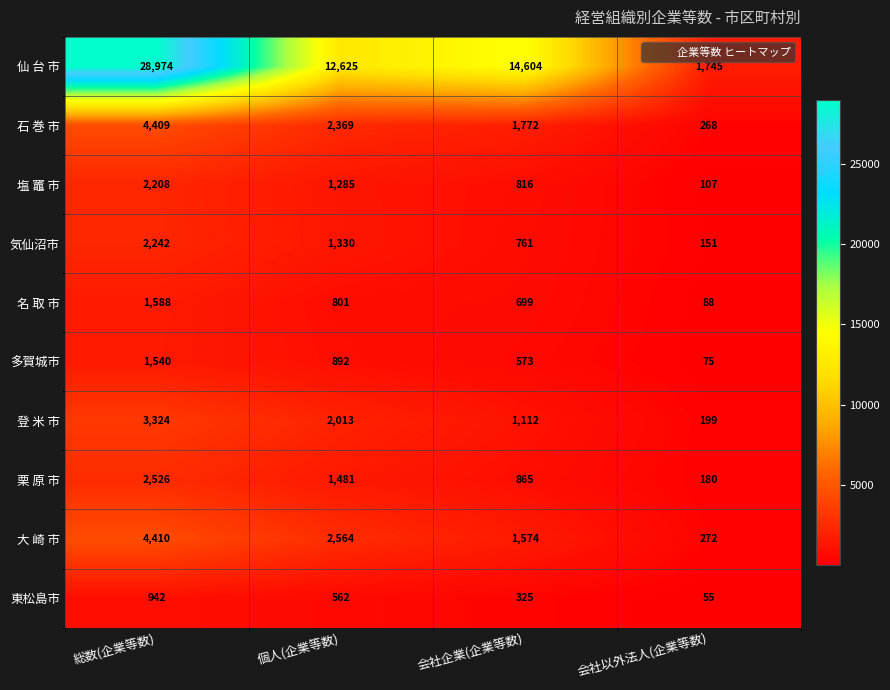

What is the difference between the 登 米 市 values at 会社企業(企業等数) and 総数(企業等数)?

2212